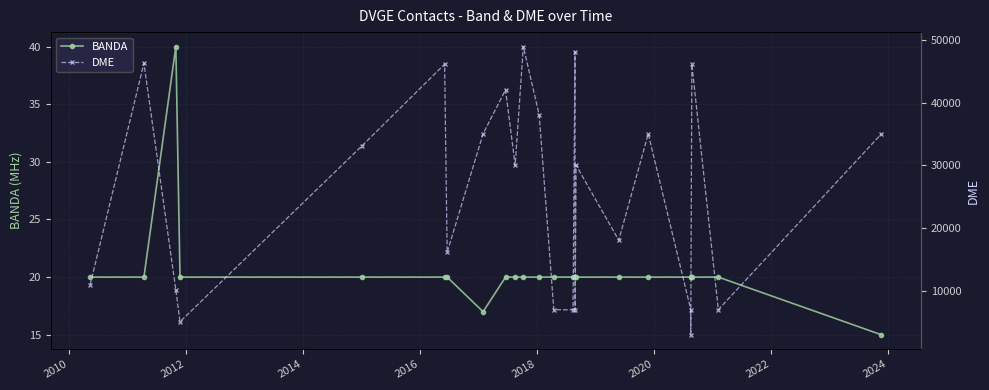

Is this an area chart (filled region under the line)?

No